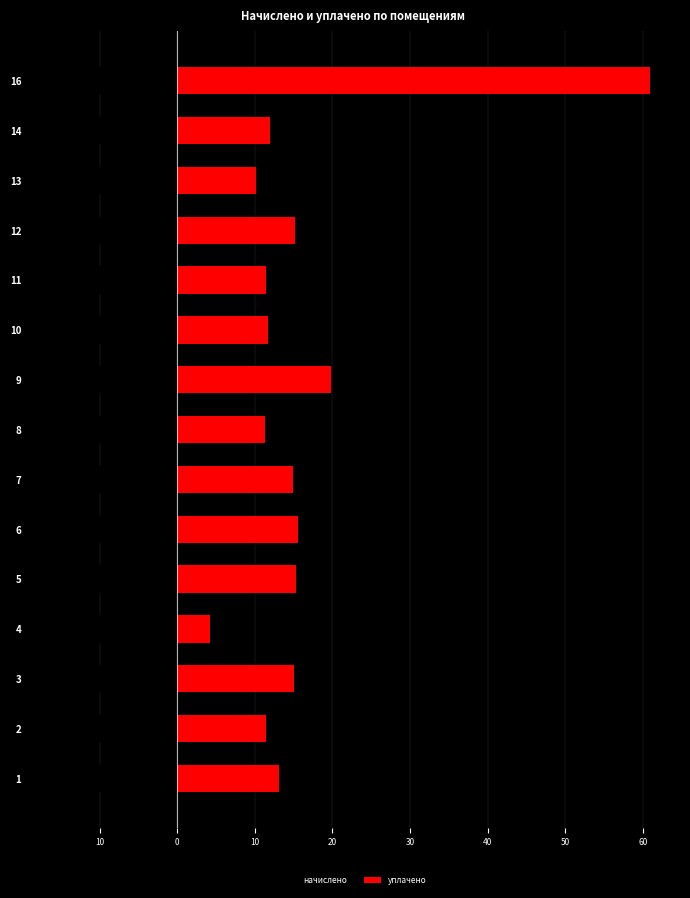

The начислено series shows -14.9 at 16. True or false?

False